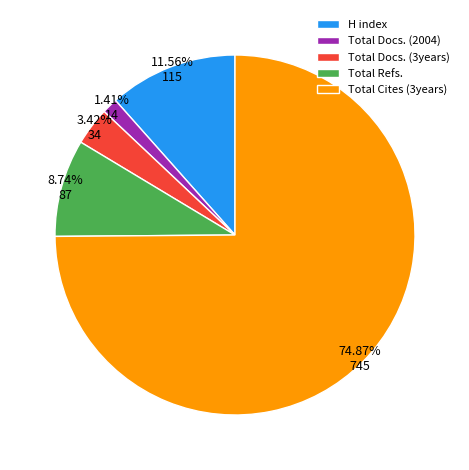

Count the number of slices in the pie.

5